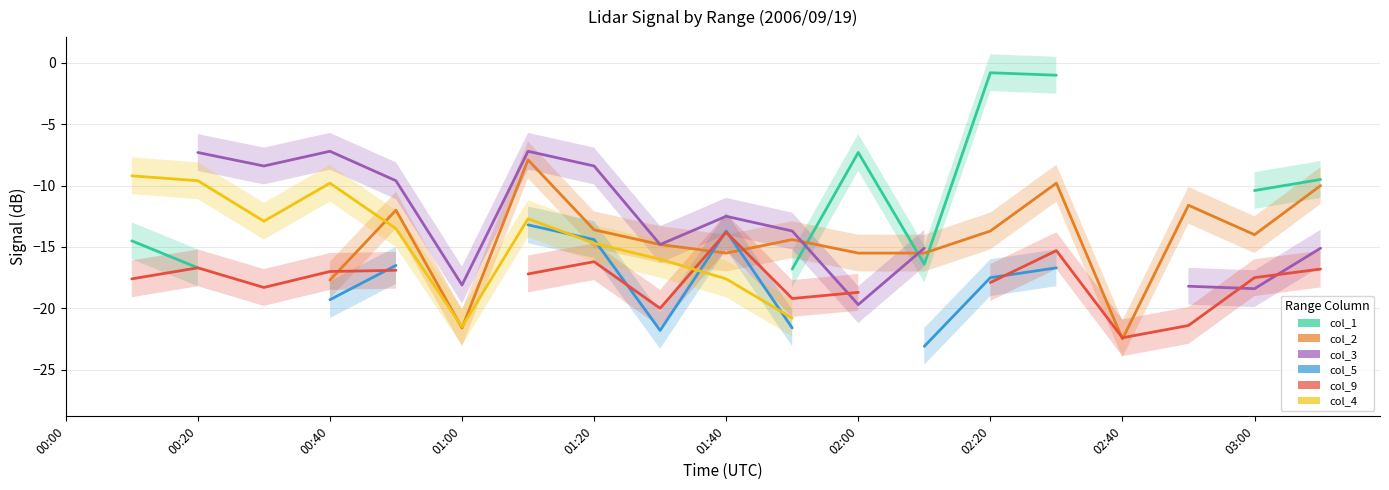

True or false: col_2 has a value of -17.9 at 17.

False